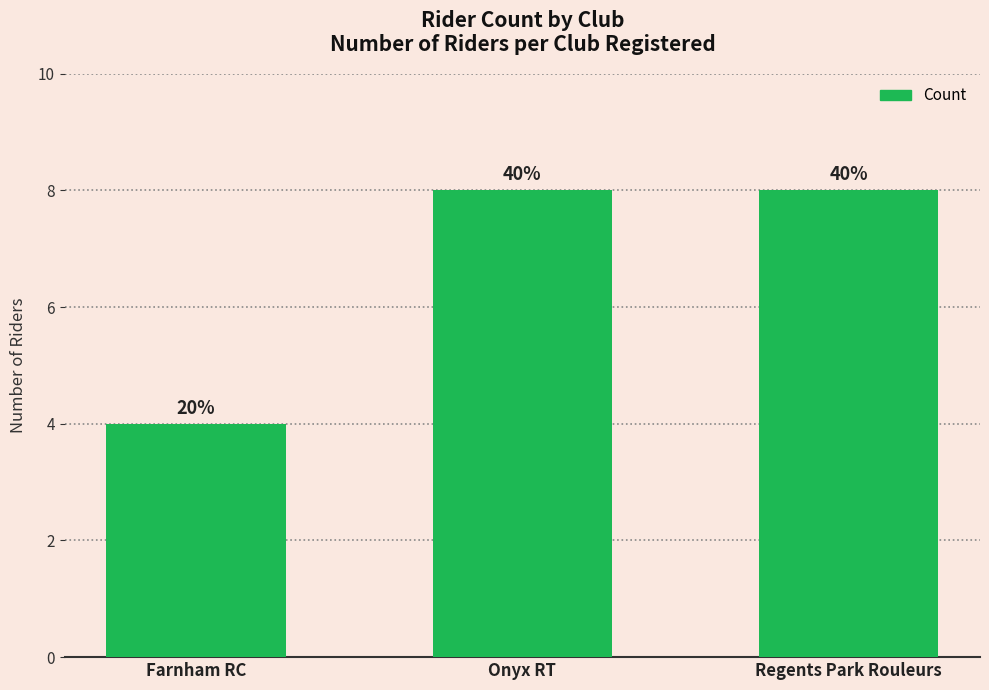

How many bars are there in total?

3